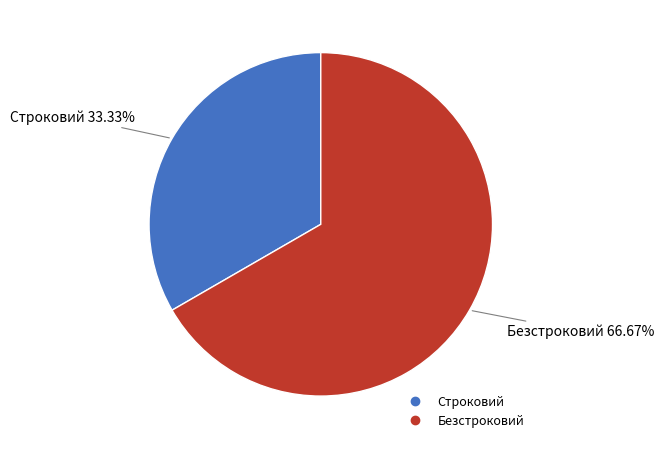

Which slice is the largest?

Безстроковий